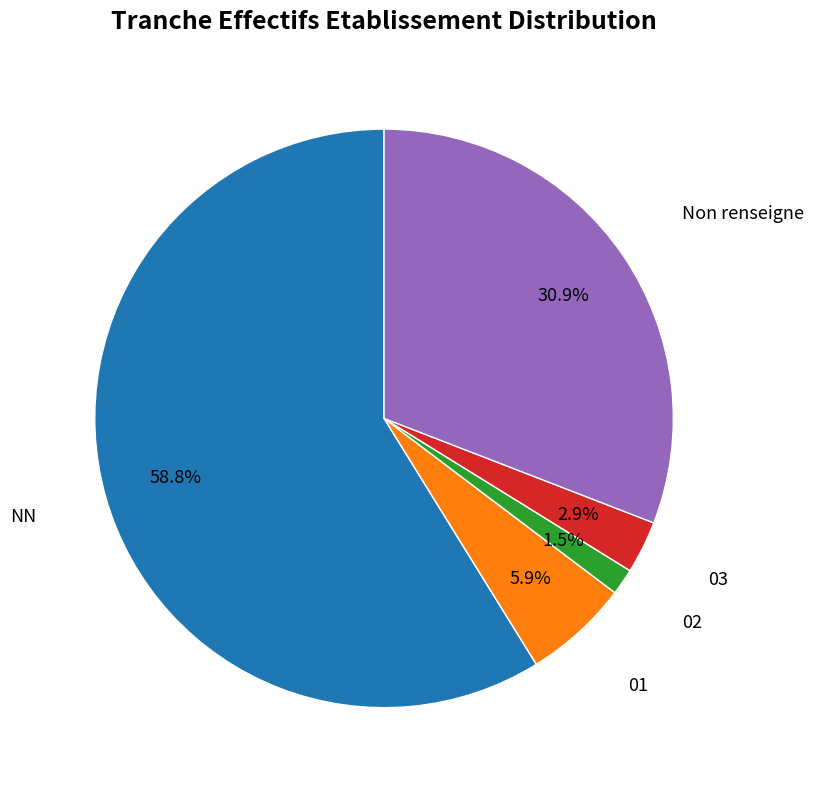

Does any single category account for the majority?

Yes